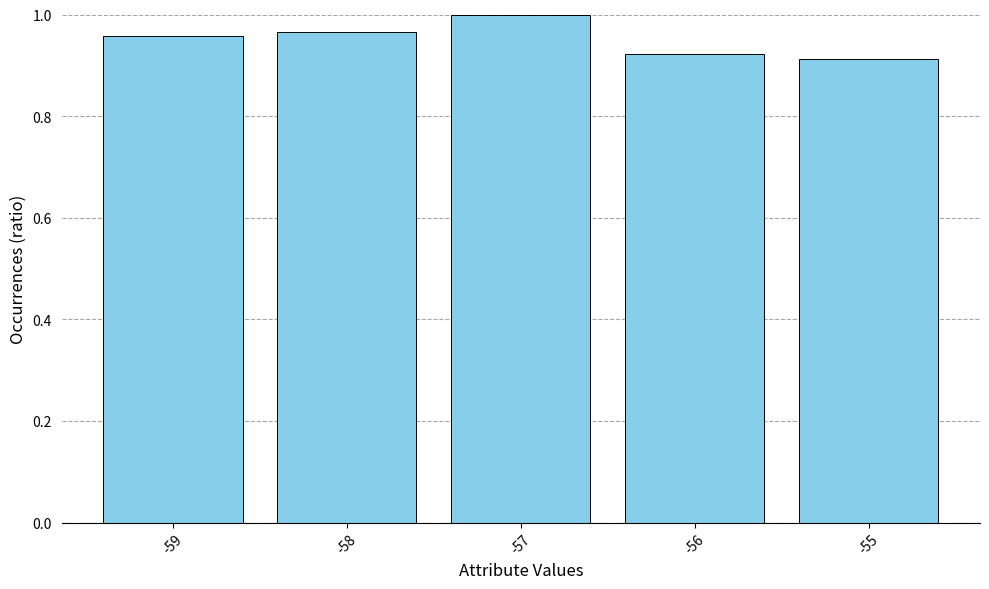

How many values are between 0 and 1?

5